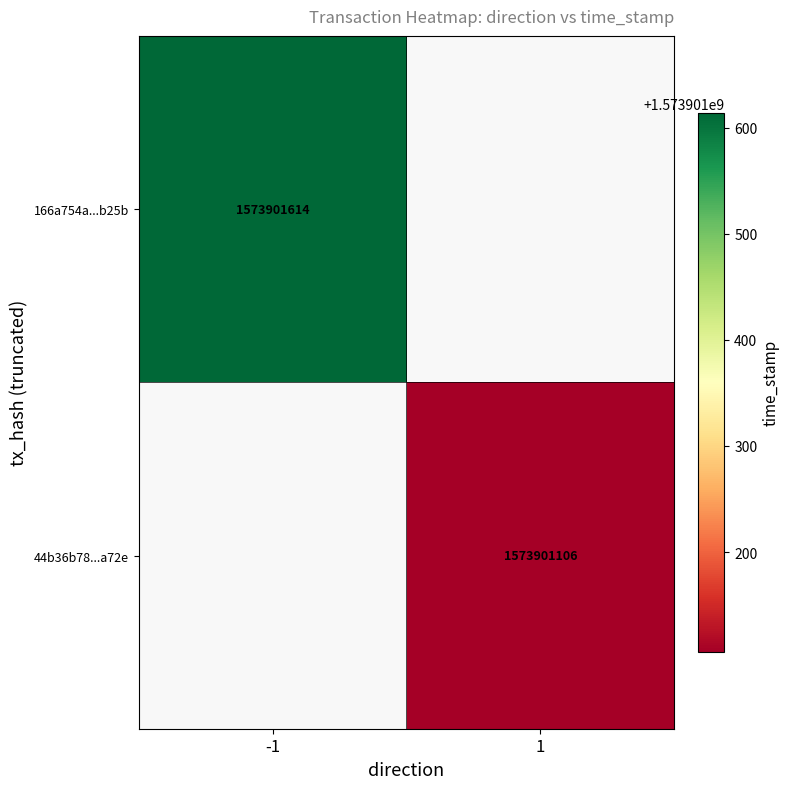

Rank the series by their maximum value, from highest to lowest.

166a754a3c857e110a71fe24ce7762e2fd2b25b, 44b36b78399010b94e7280ec8e89fe058167a72